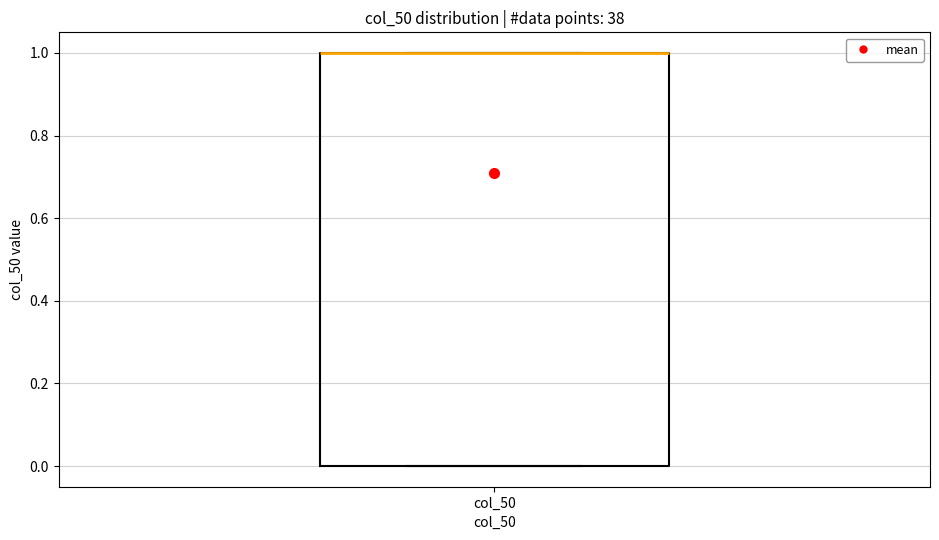

Where is the lower edge of the box for col_50 on the y-axis? The values are not printed on the chart, so give them approximately, as read against the axis.

0